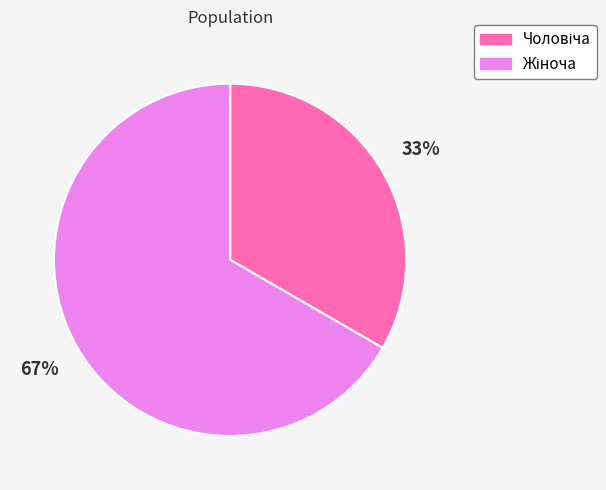

To the nearest percent, what is the average slice percentage?

50%